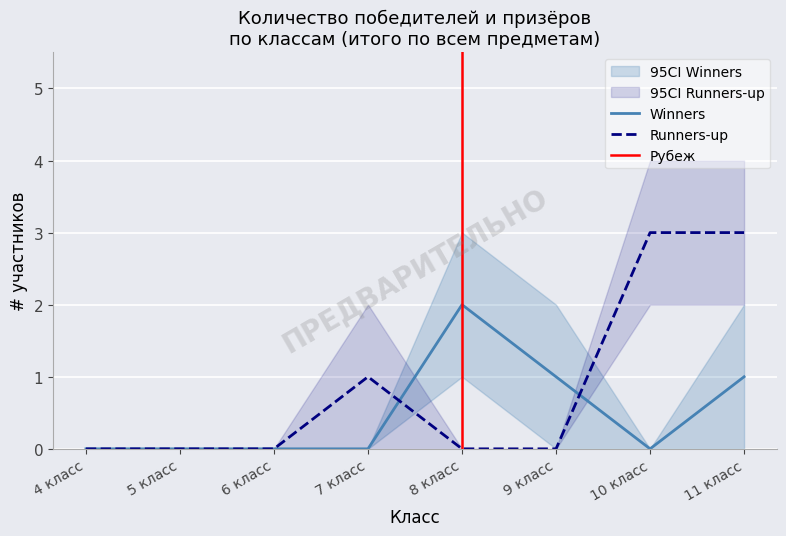

What is the label of the 4th point from the right?

8 класс